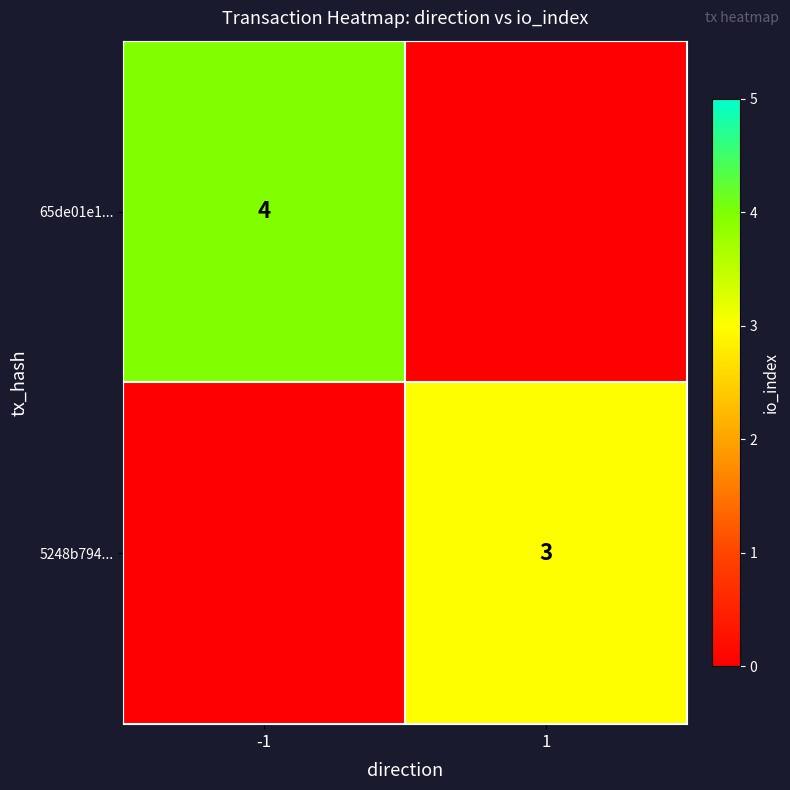

Is the value of 65de01e1... at -1 greater than the value of 5248b794... at 1?

Yes